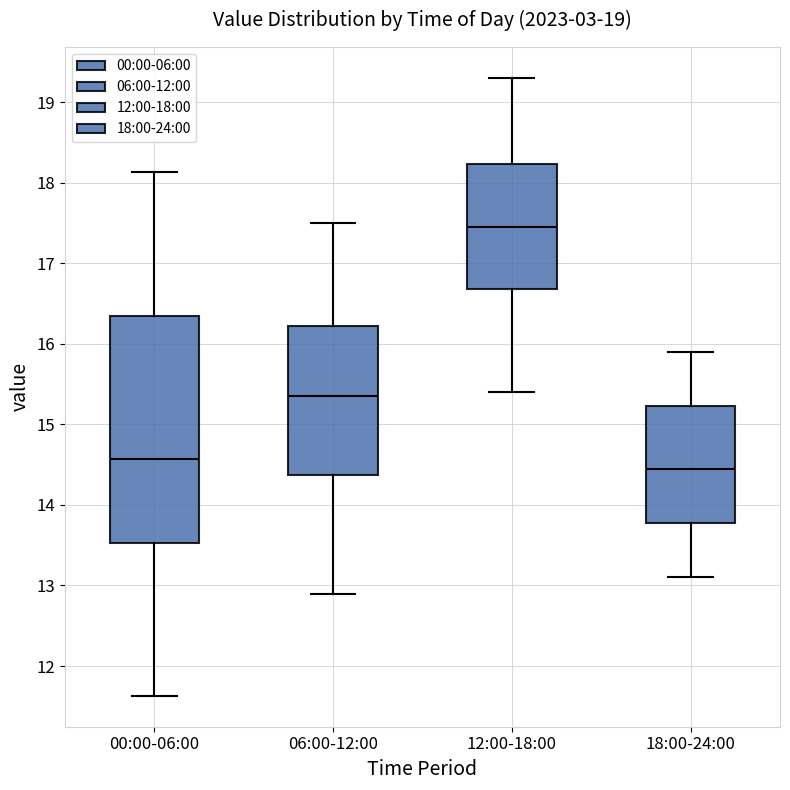

Reading left to right, transcribe this box plot: for each box, give where its median line is, the range the box spans, and where its two whiskers end, as read against the y-axis. The values are not printed on the chart, so give them approximately, as read against the axis.

00:00-06:00: median 14.6, box 13.5 to 16.3, whiskers 11.6 to 18.1
06:00-12:00: median 15.4, box 14.4 to 16.2, whiskers 12.9 to 17.5
12:00-18:00: median 17.5, box 16.7 to 18.2, whiskers 15.4 to 19.3
18:00-24:00: median 14.5, box 13.8 to 15.2, whiskers 13.1 to 15.9